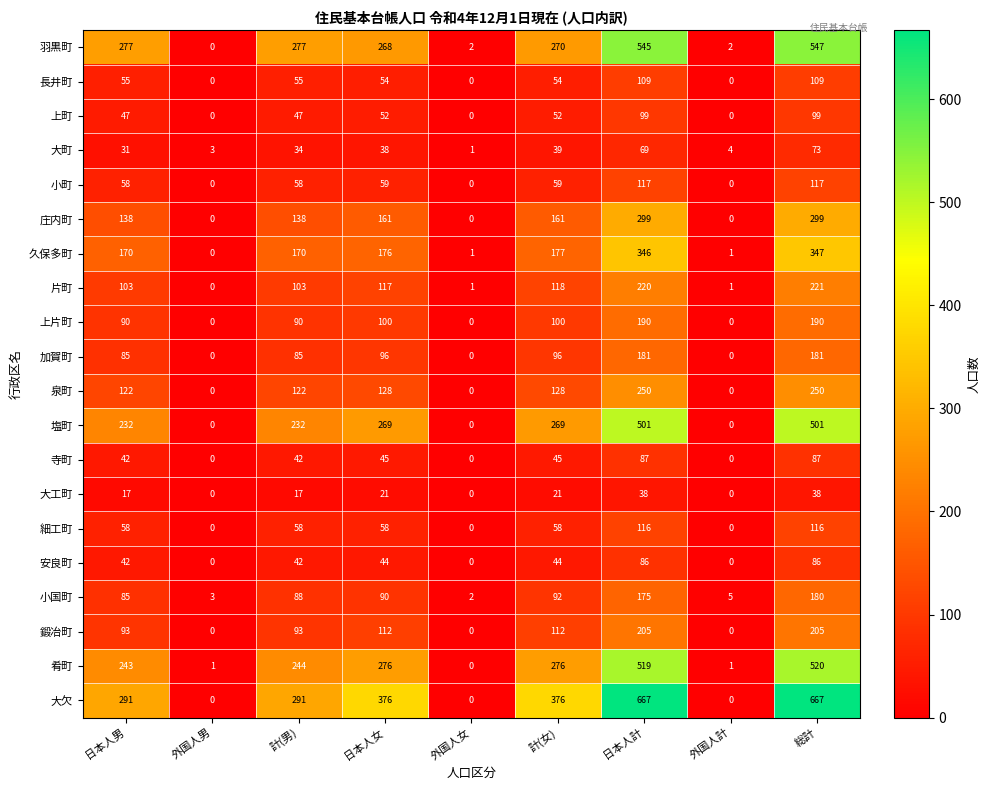

The value of 大欠 at 計(女) is 376. True or false?

True